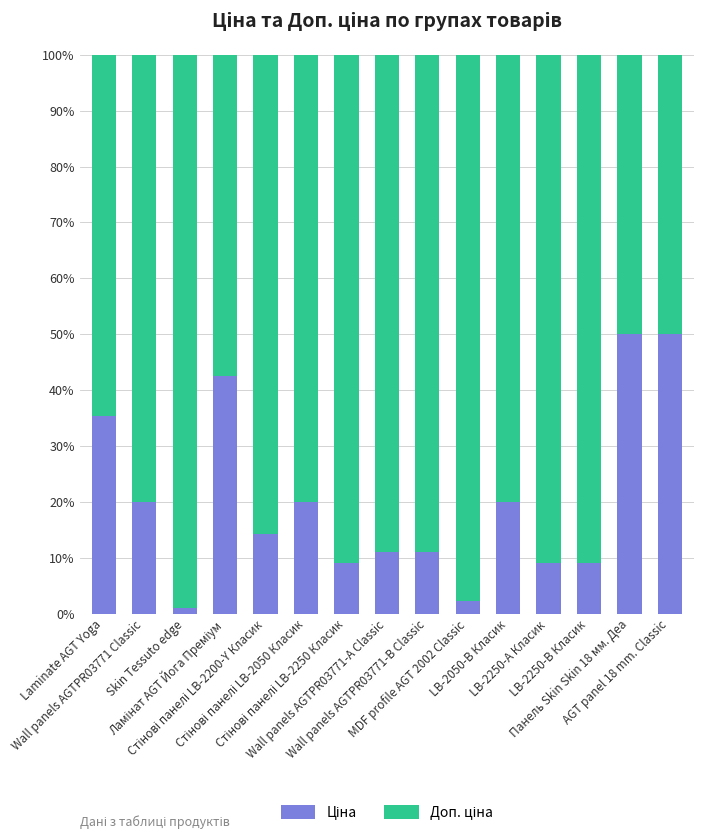

Are the bars grouped side by side (vs. stacked)?

No